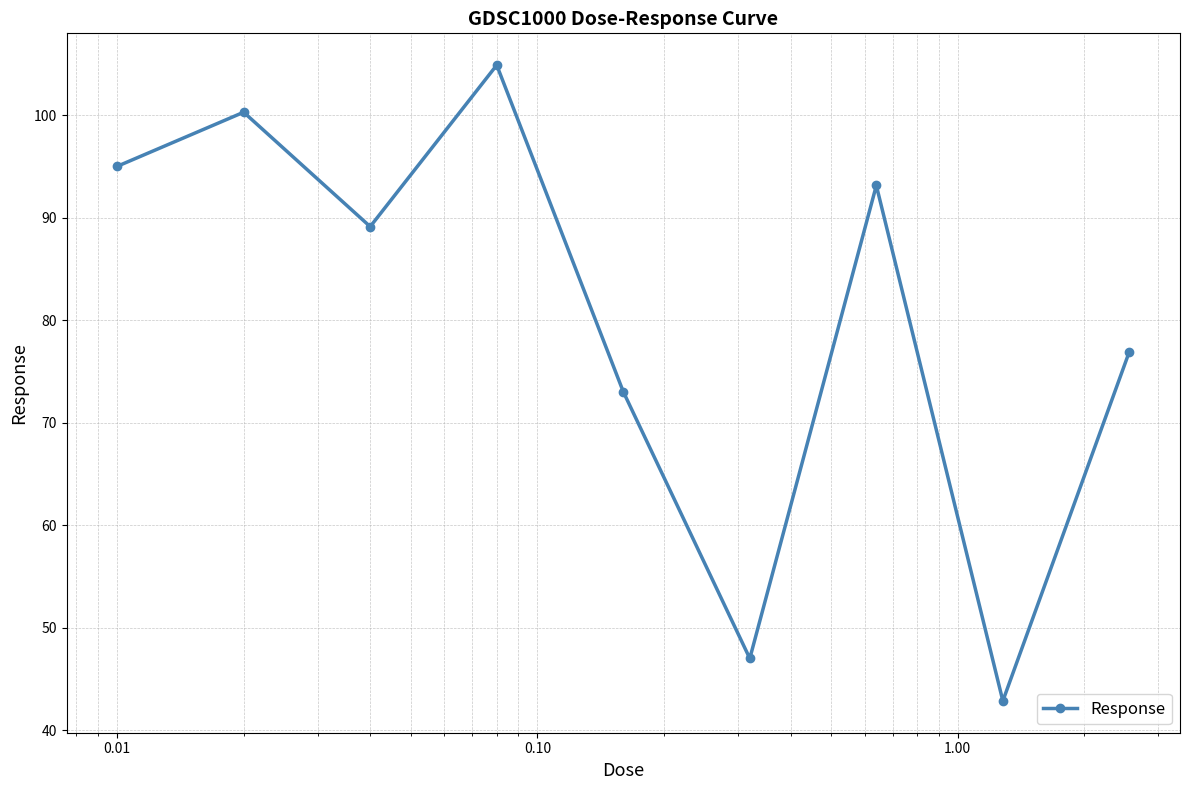

Reading left to right, list all the values displayed in this chart.

95.0	100.3	89.1	104.9	73.0	47.0	93.1	42.9	76.9